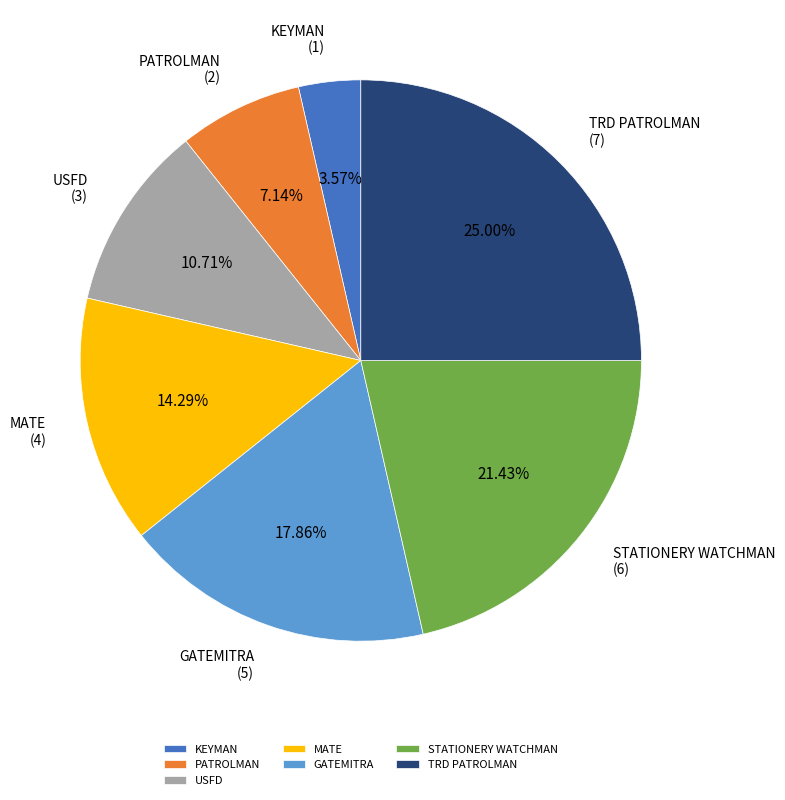

Approximately how many times larger is the value at TRD PATROLMAN compared to STATIONERY WATCHMAN?

1.2